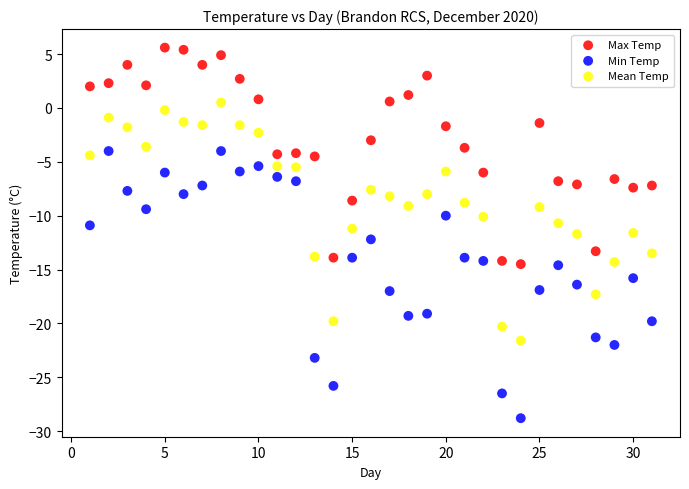

Across all data points, what is the range of Y values (max minus min)?

34.4